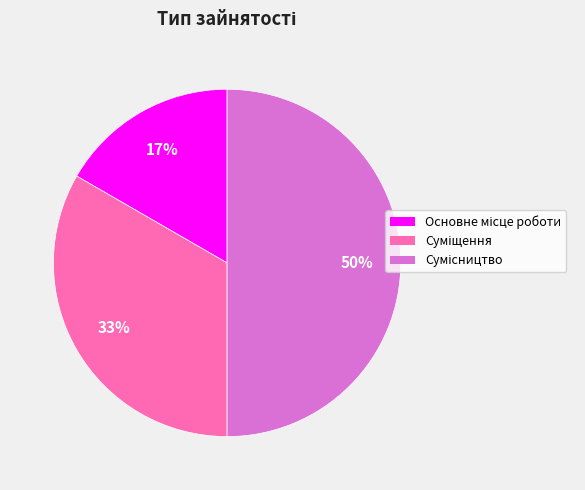

To the nearest percent, what is the average slice percentage?

33%